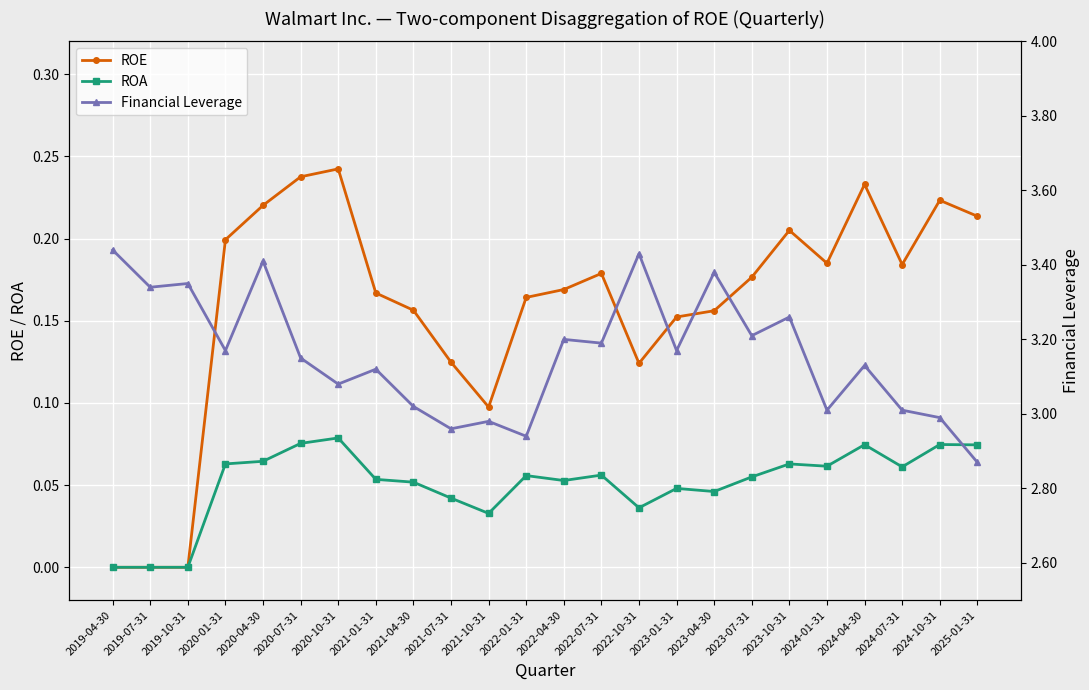

Which series has the largest total across all categories?

Financial Leverage